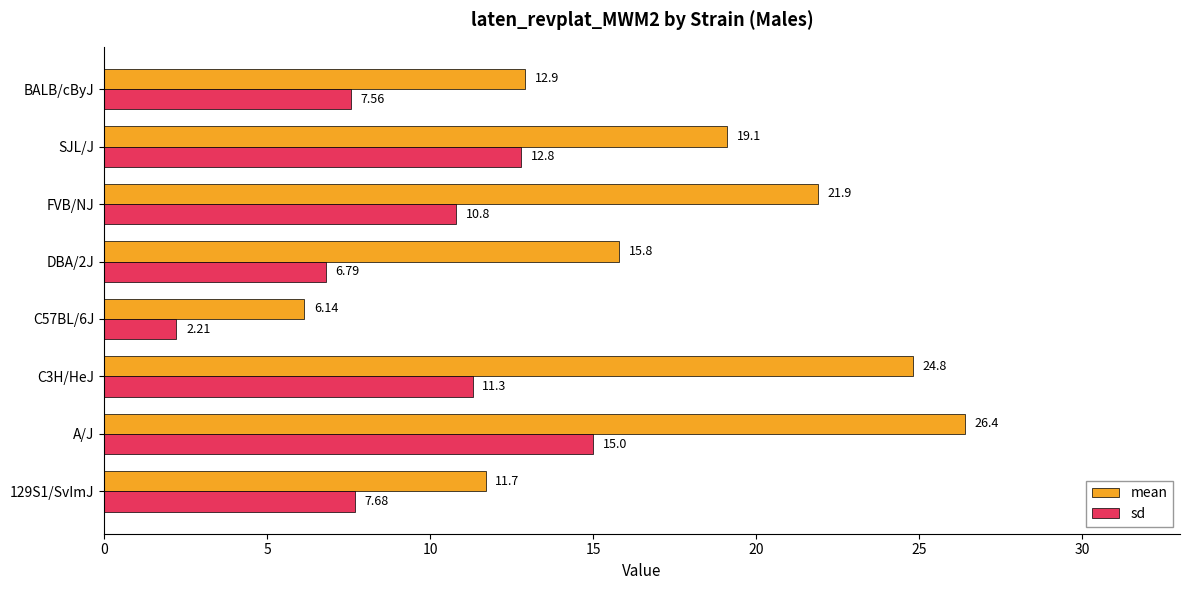

Rank the series by their maximum value, from lowest to highest.

sd, mean